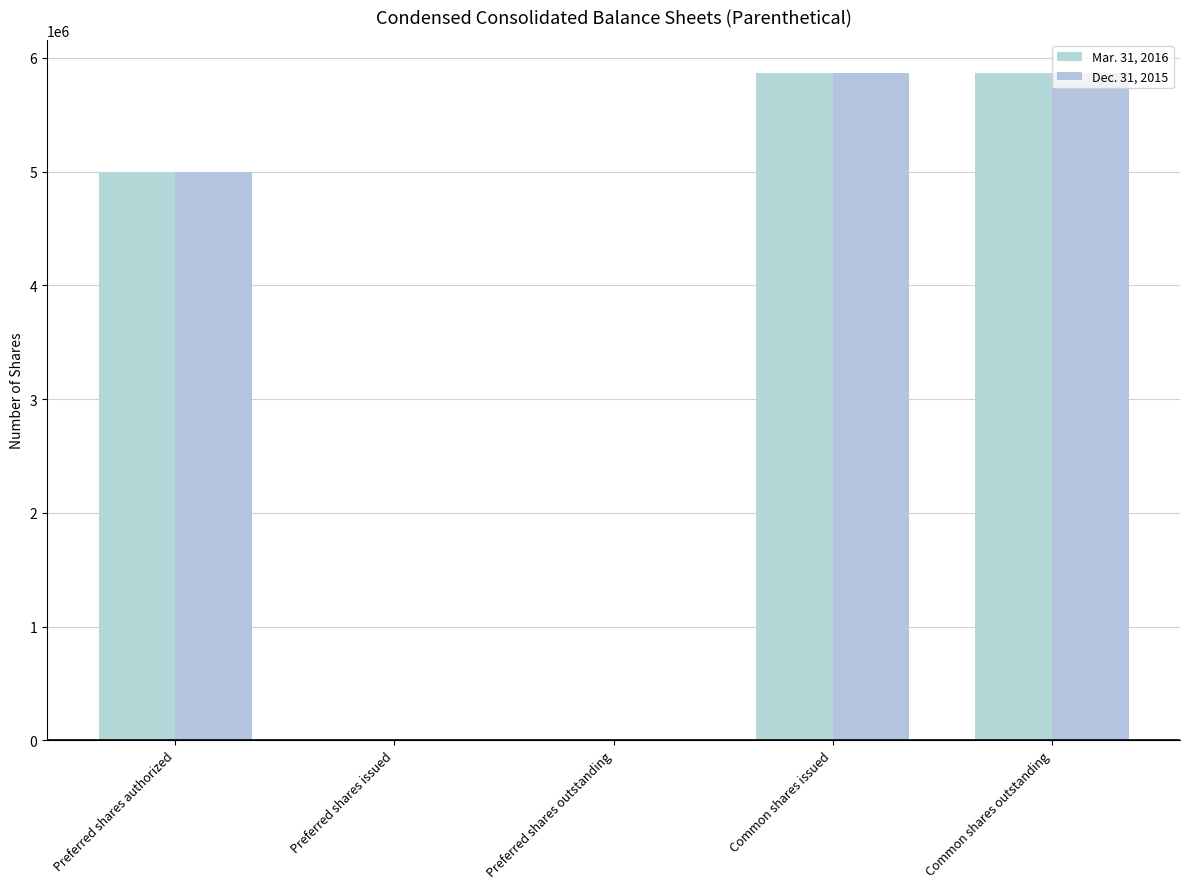

Reading left to right, what are all the values shown in this chart?

Mar. 31, 2016: Preferred shares authorized=5000000	Preferred shares issued=0	Preferred shares outstanding=0	Common shares issued=5865221	Common shares outstanding=5865221
Dec. 31, 2015: Preferred shares authorized=5000000	Preferred shares issued=0	Preferred shares outstanding=0	Common shares issued=5865221	Common shares outstanding=5865221